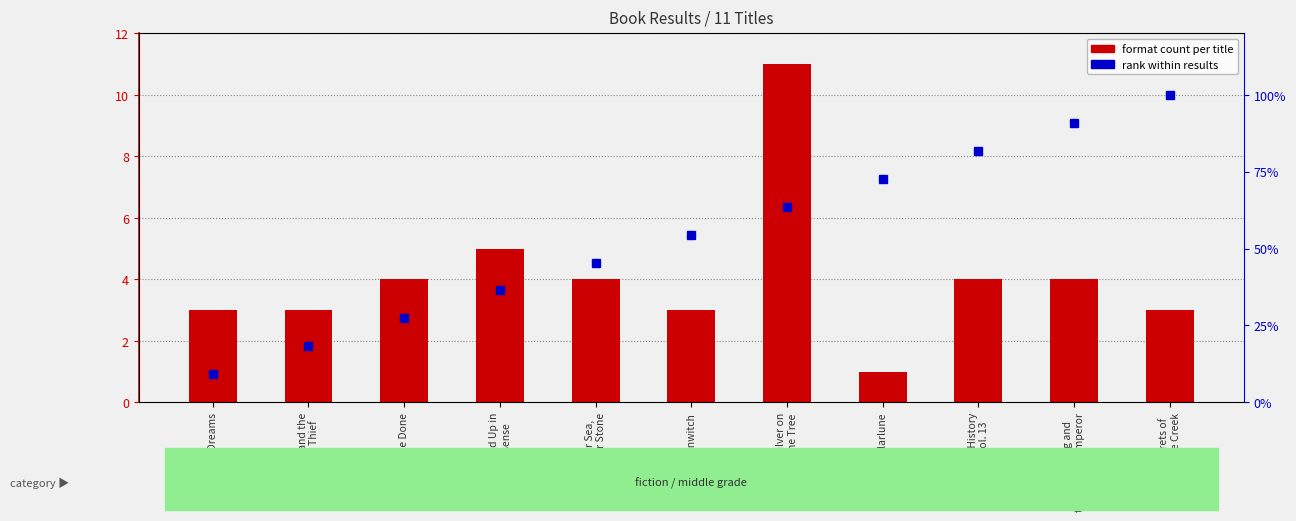

List the series in order of their overall mean, lowest first.

format count, rank within results